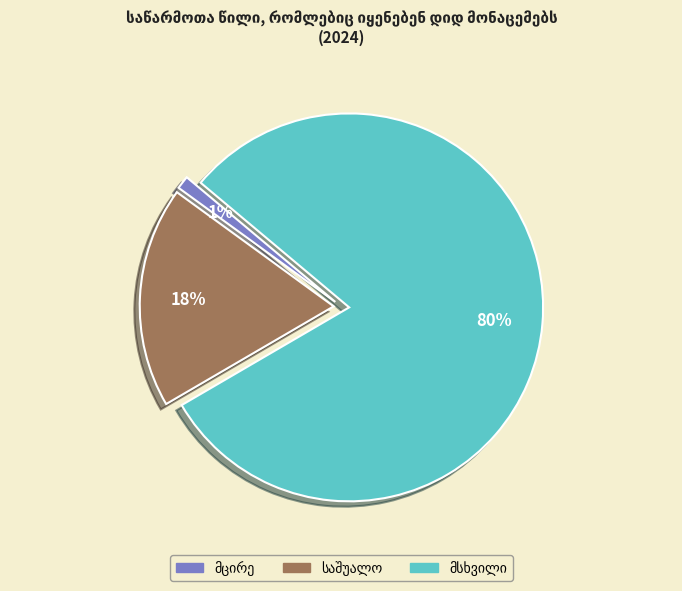

To the nearest percent, what is the average slice percentage?

33%